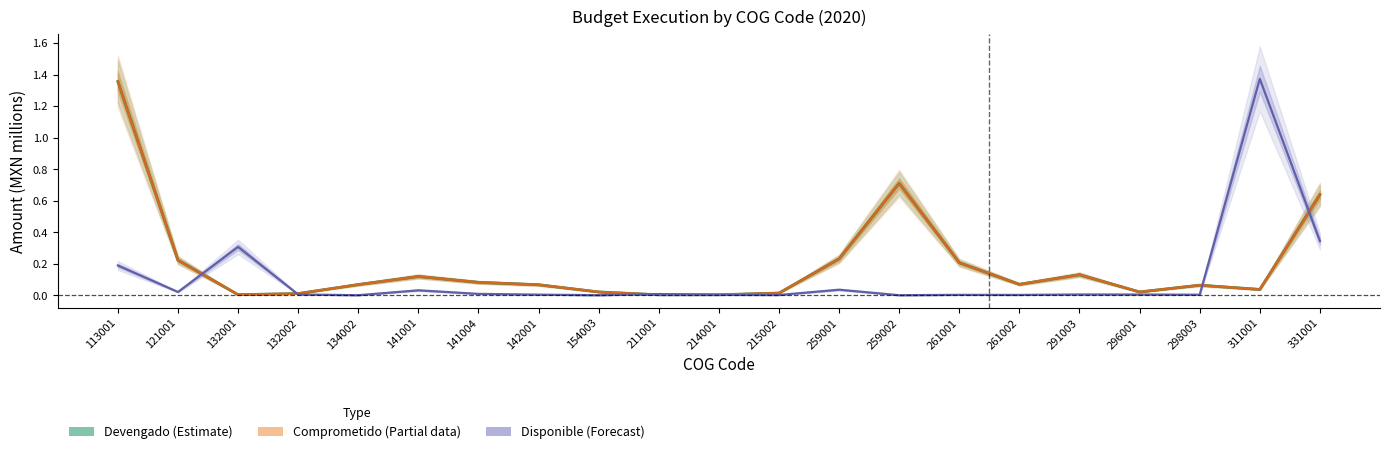

The Devengado (Estimate) series shows 0.1 at 141004. True or false?

False